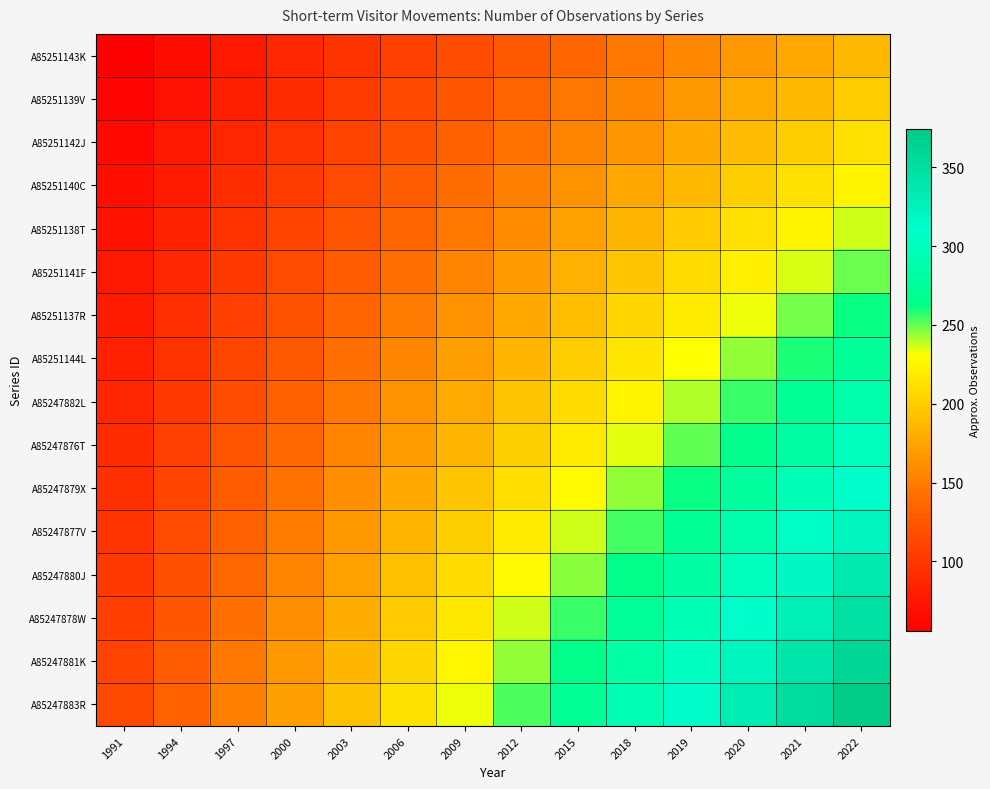

Which series has the largest total across all categories?

A85247883R